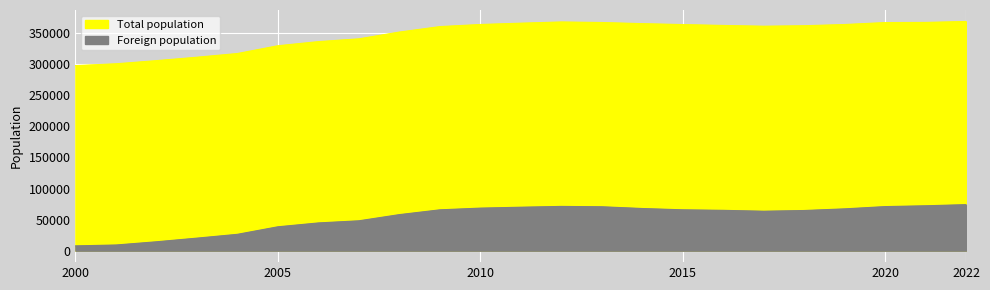

What is the difference between the highest and lowest values at 2007?

292780